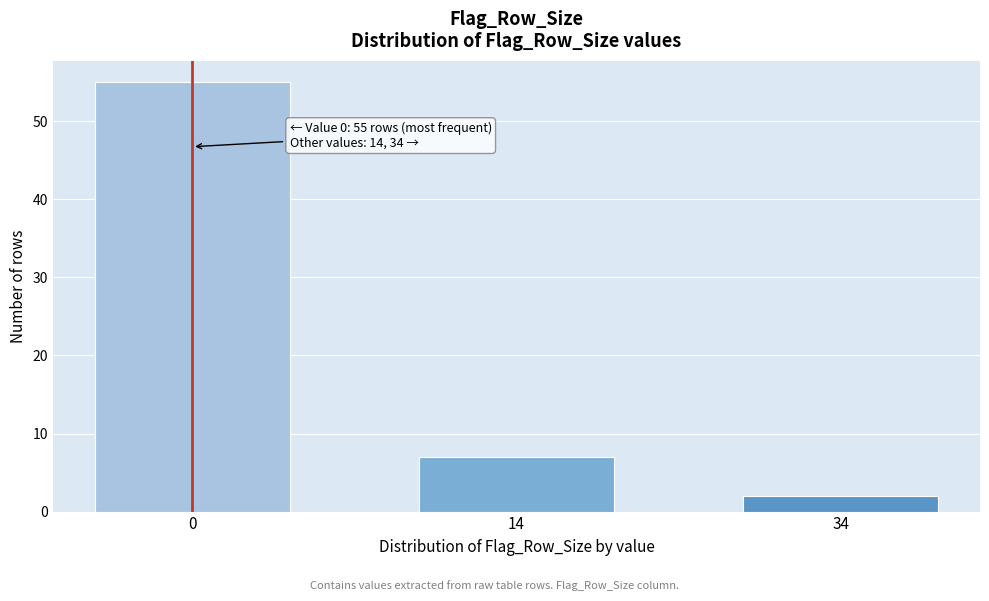

Reading left to right, transcribe all the data shown in this chart.

55	7	2